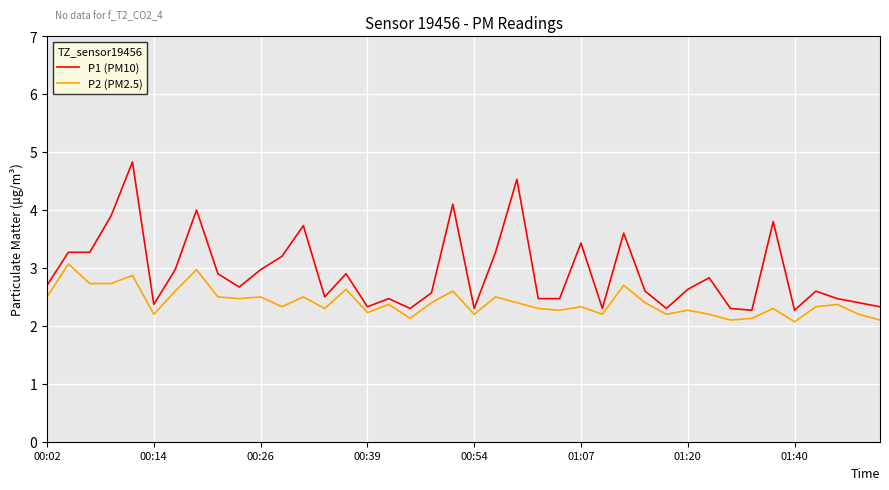

True or false: P1 (PM10) and P2 (PM2.5) cross at least once.

False